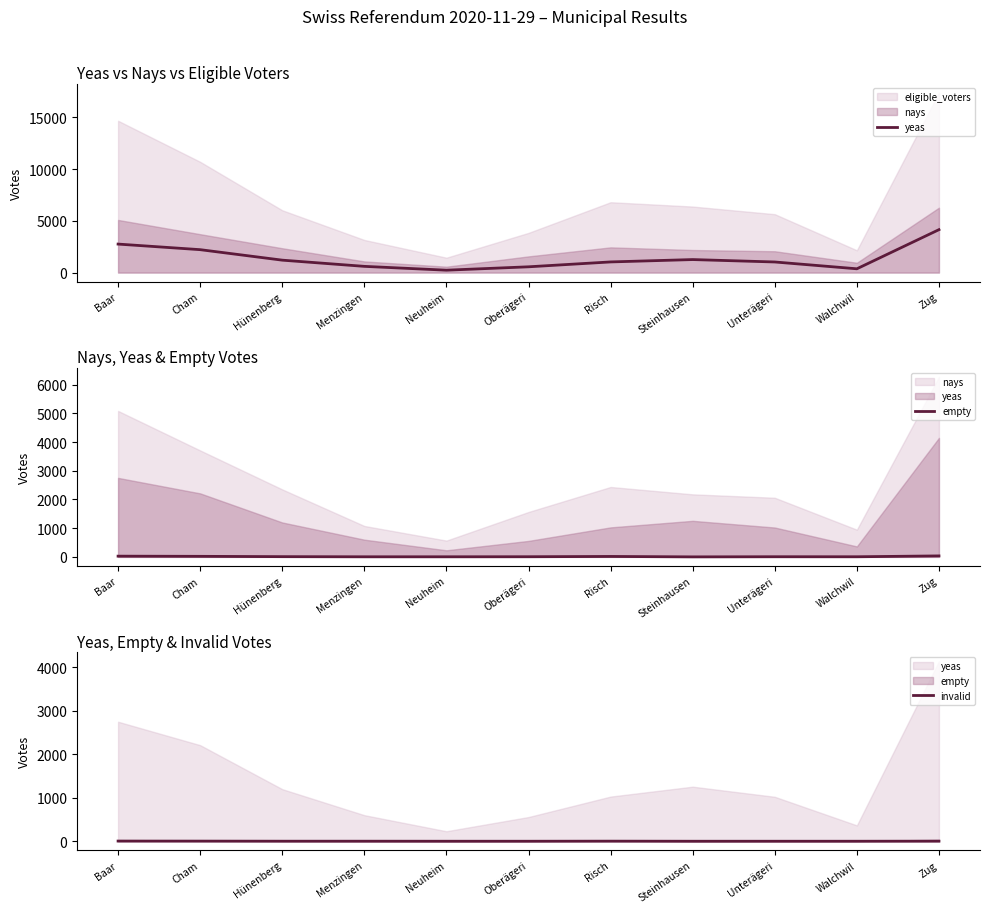

What is the difference between the second highest and second lowest values in the yeas series?

2386